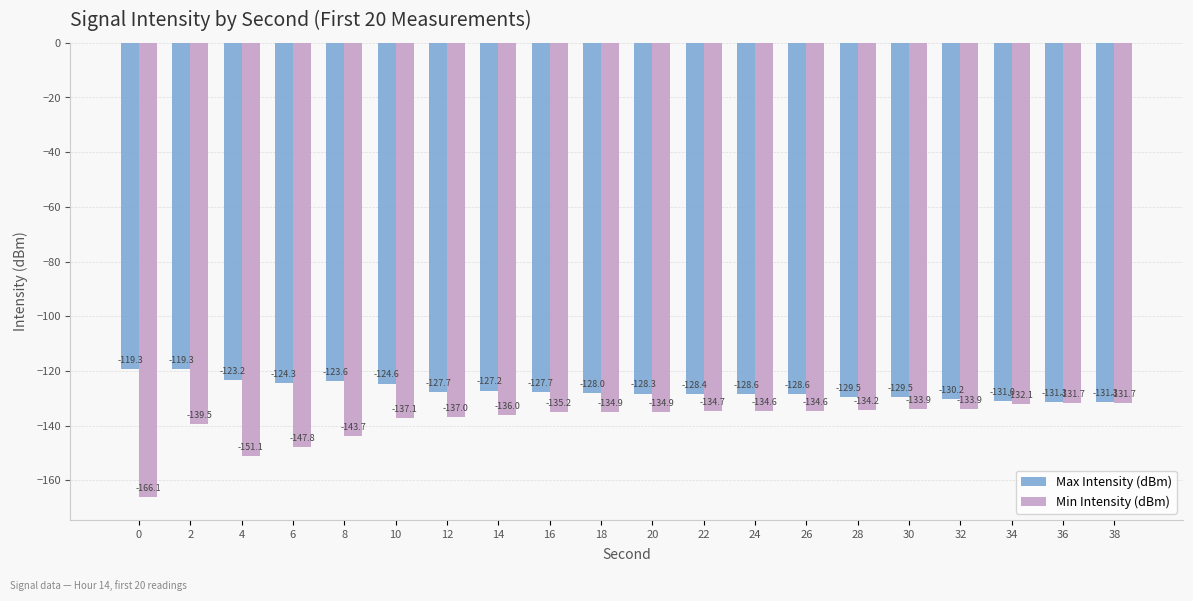

List the series in order of their peak value, lowest first.

Min Intensity (dBm), Max Intensity (dBm)